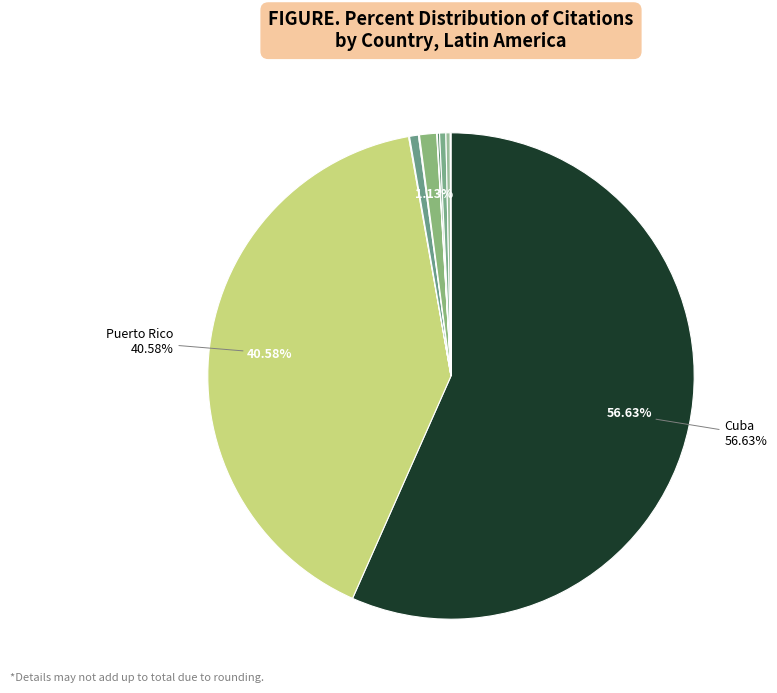

Count the number of slices in the pie.

11